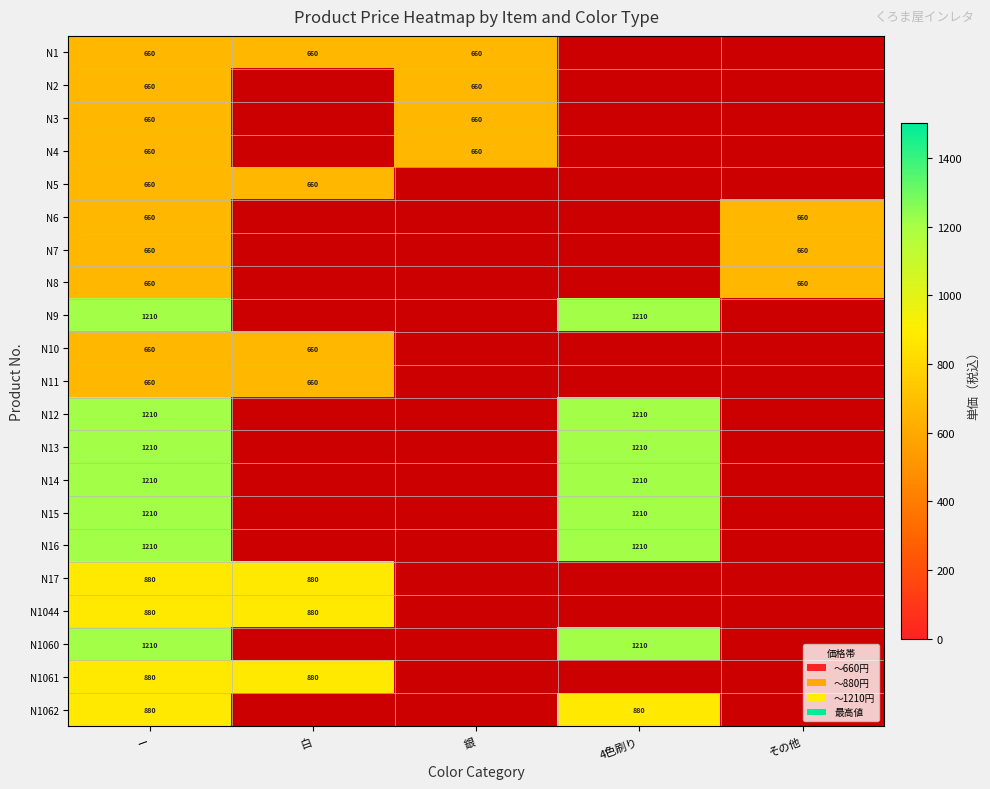

Is it true that N10 equals 660 at ー?

True